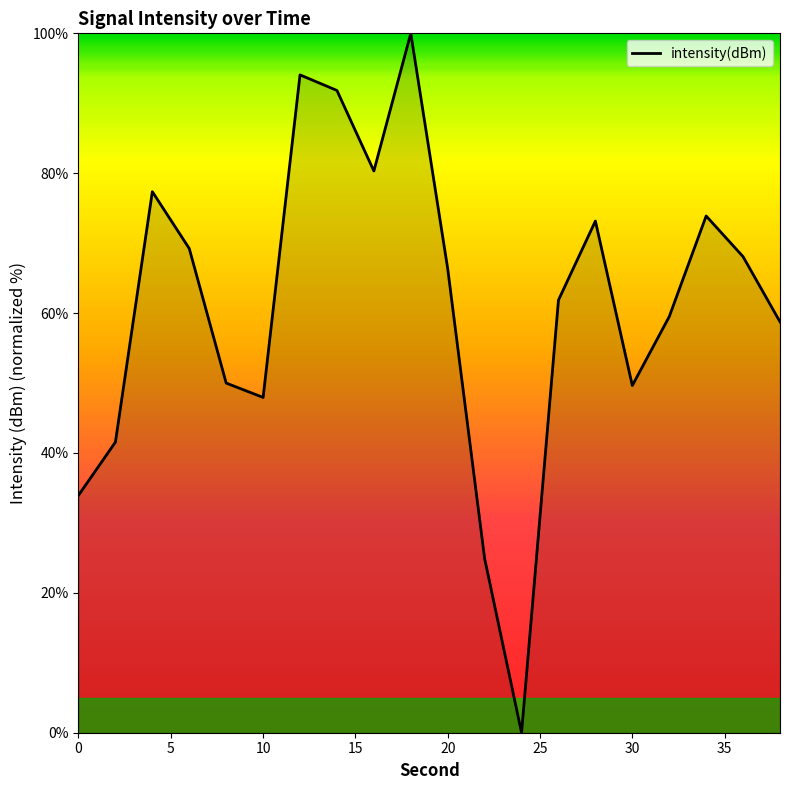

What is the greatest value displayed?

100.0